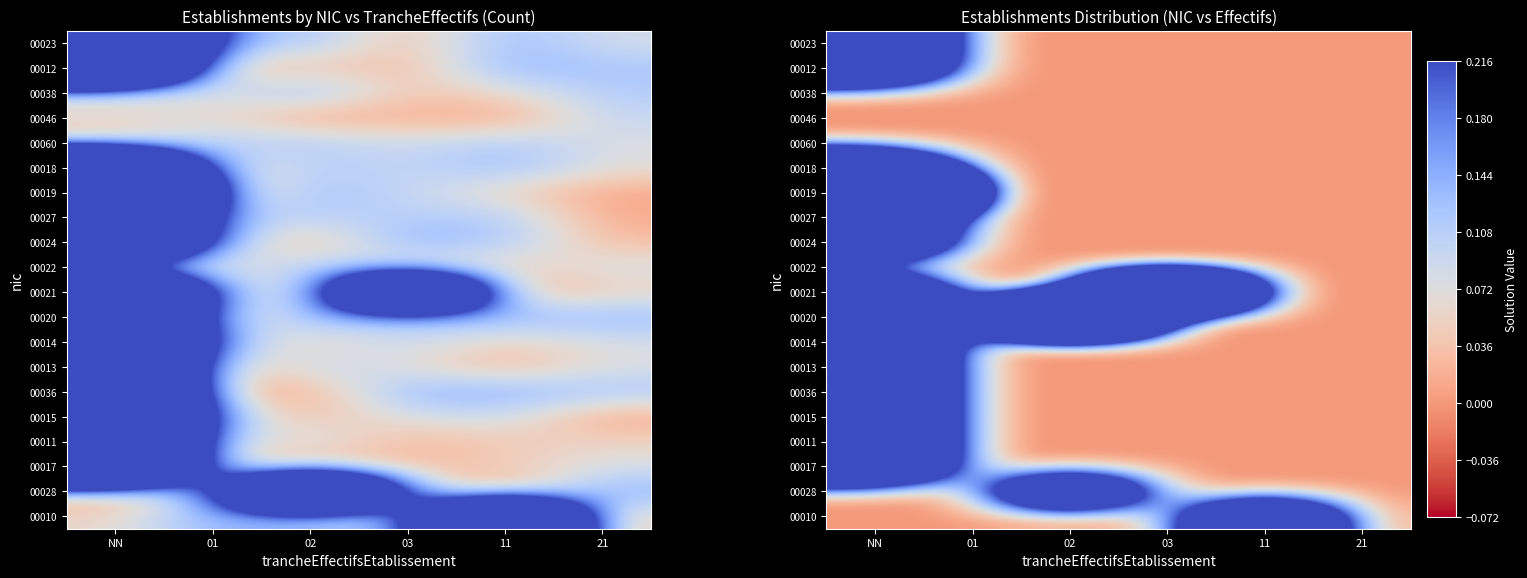

List the labels in order of 00023 value, largest first.

NN, 01, 02, 03, 11, 21